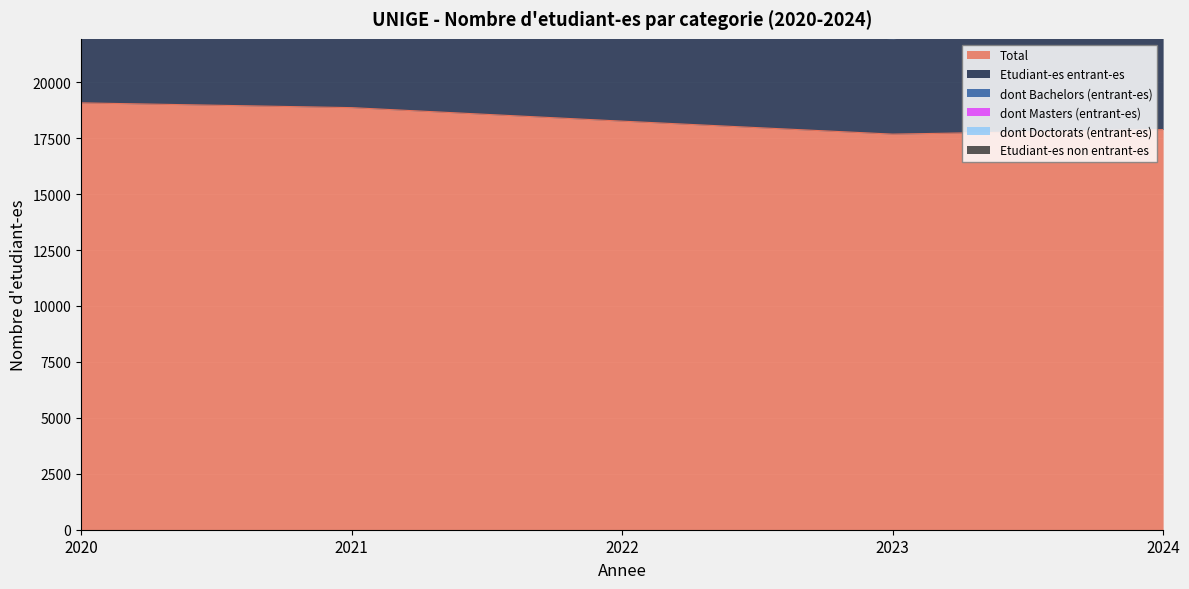

The Etudiant-es entrant-es series shows 1938 at 2020. True or false?

False